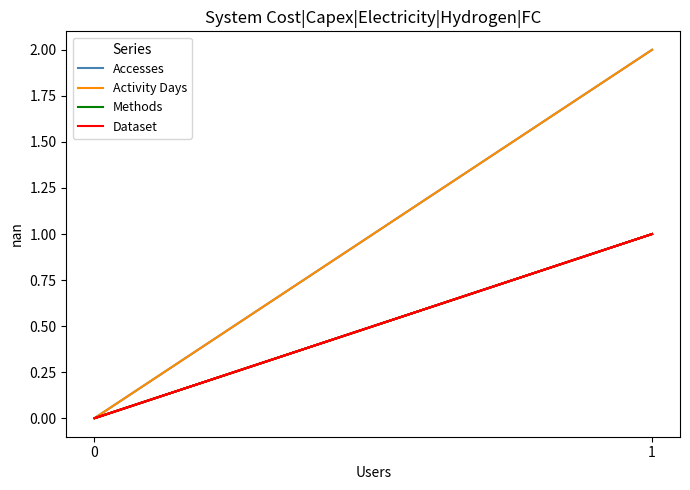

Is the value of Activity Days at 1 greater than the value of Dataset at 1?

No